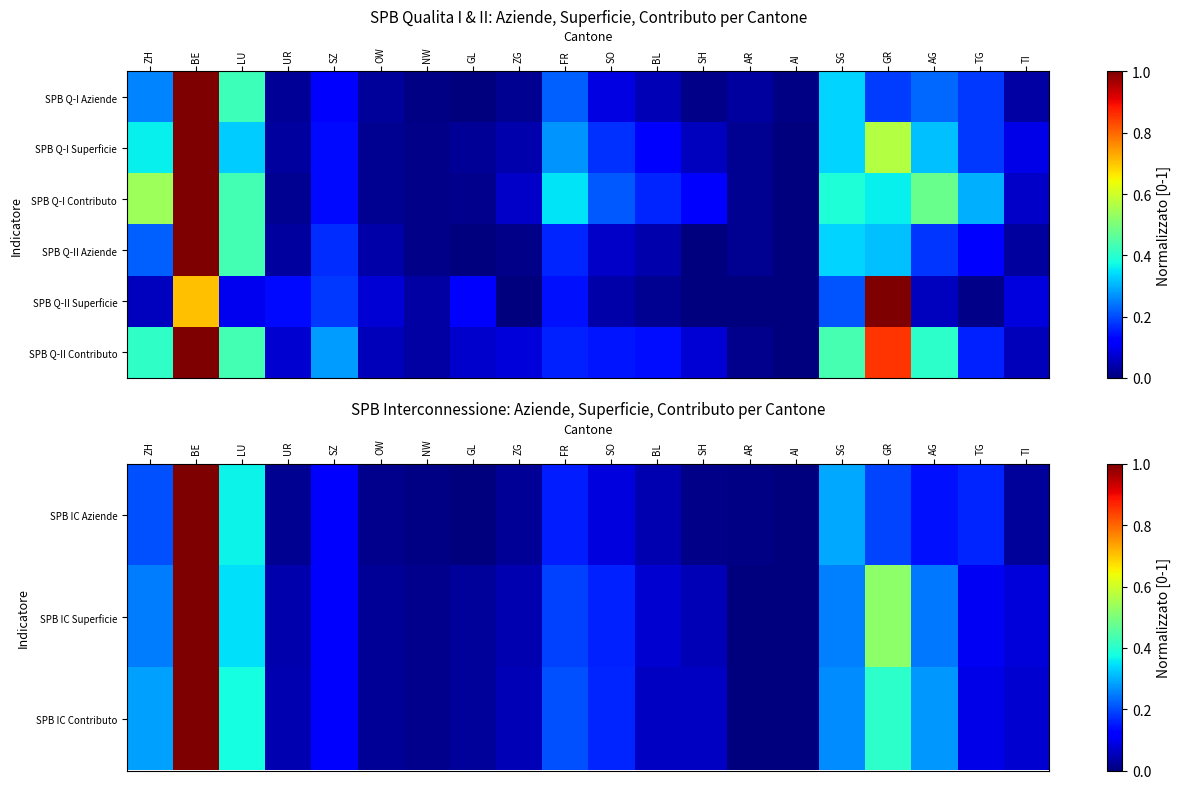

How many series are shown in this chart?

6